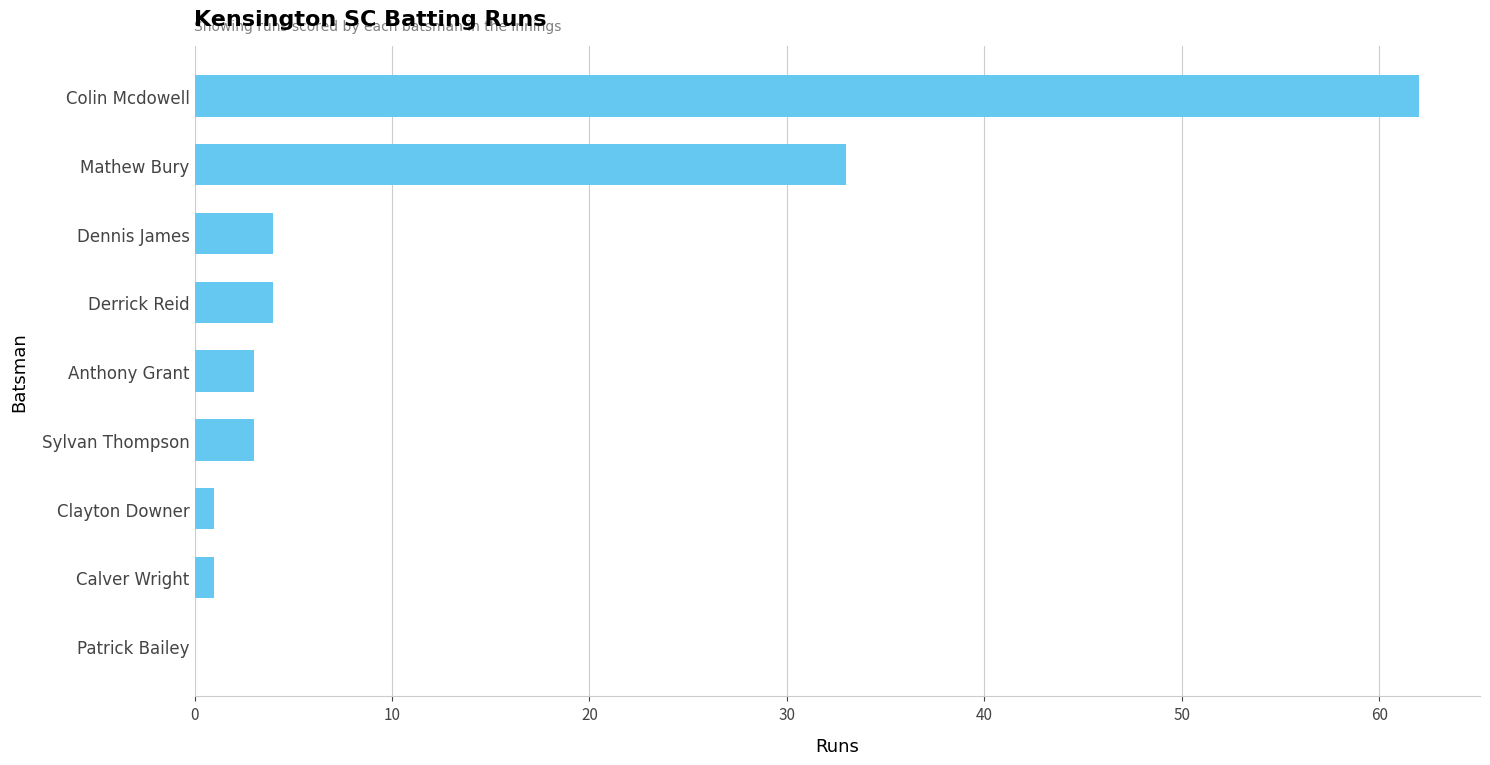

The value at Patrick Bailey is -31. True or false?

False